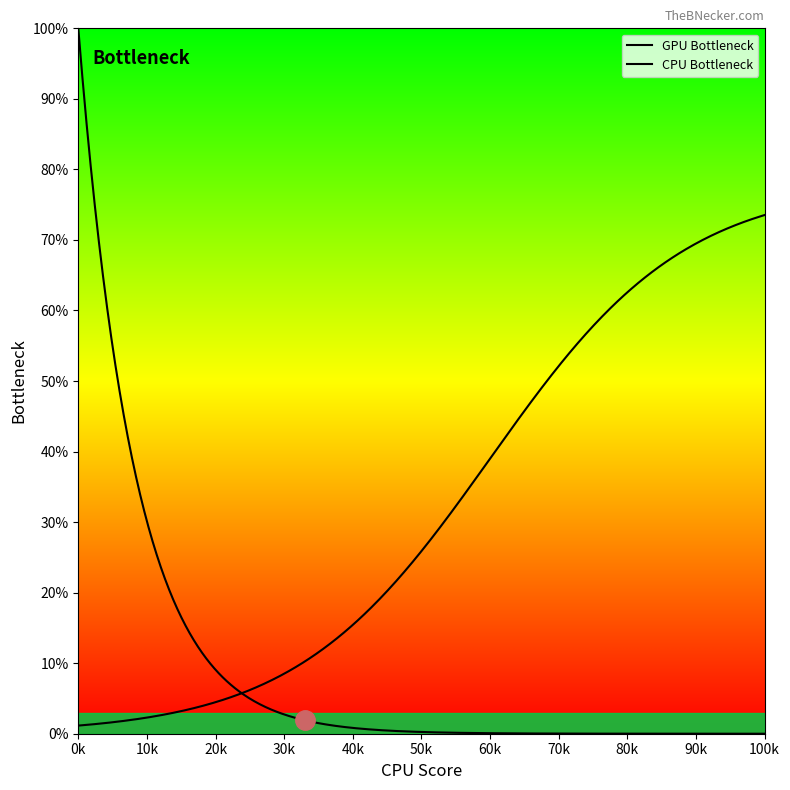

Is this an area chart (filled region under the line)?

No